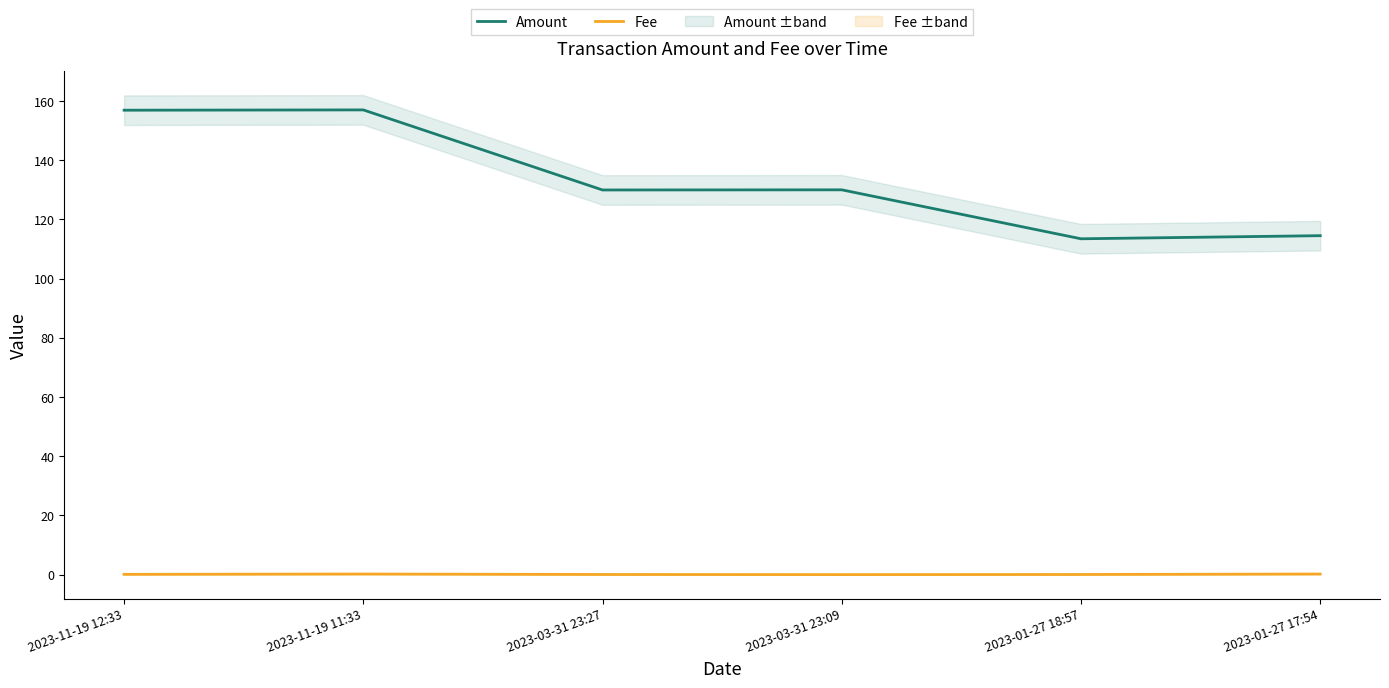

True or false: Fee and Amount cross at least once.

False